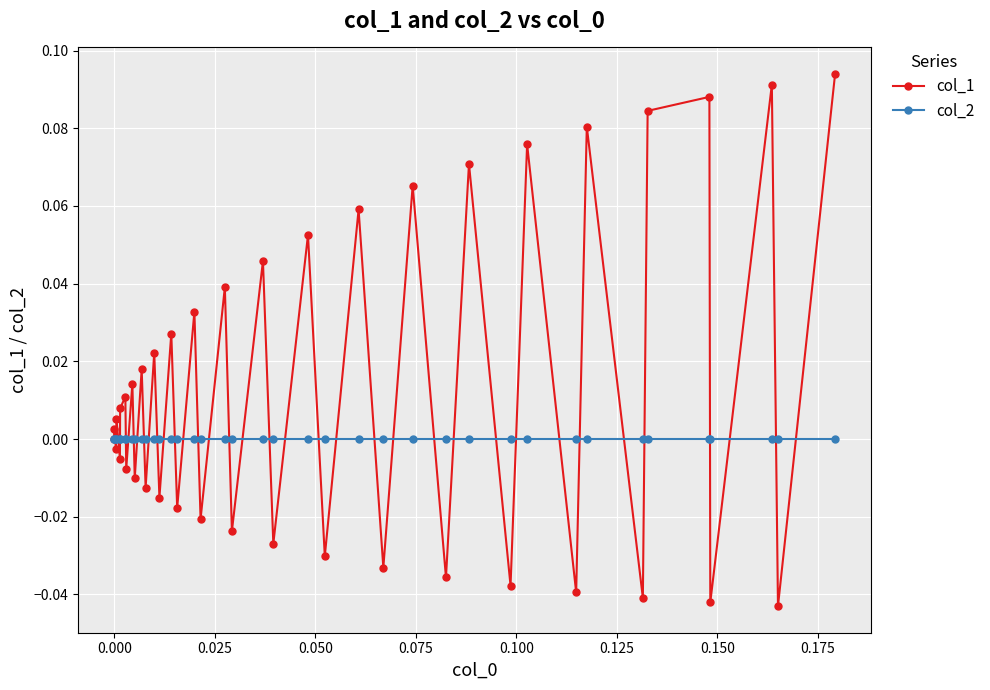

How many series are shown in this chart?

2